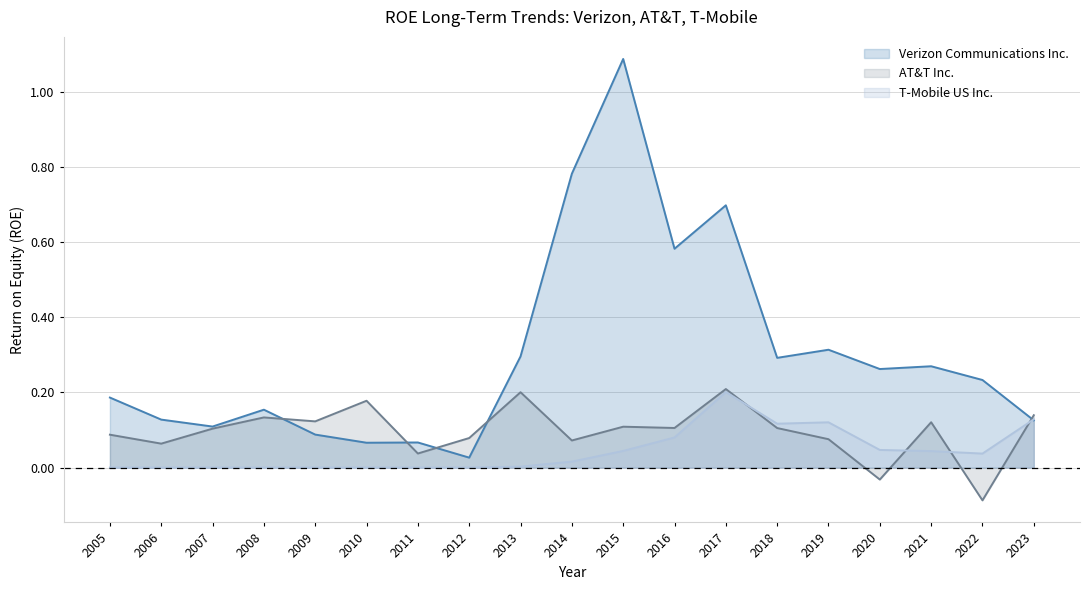

Which series has the widest spread of values?

Verizon Communications Inc.